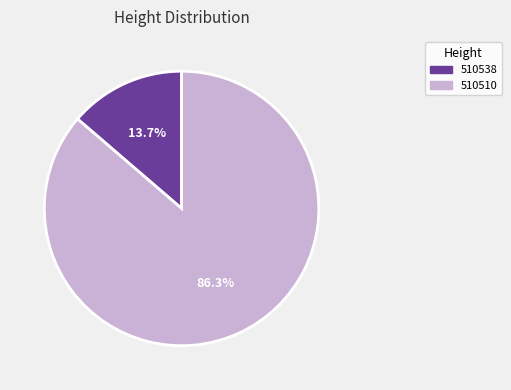

How many segments does this pie chart have?

2